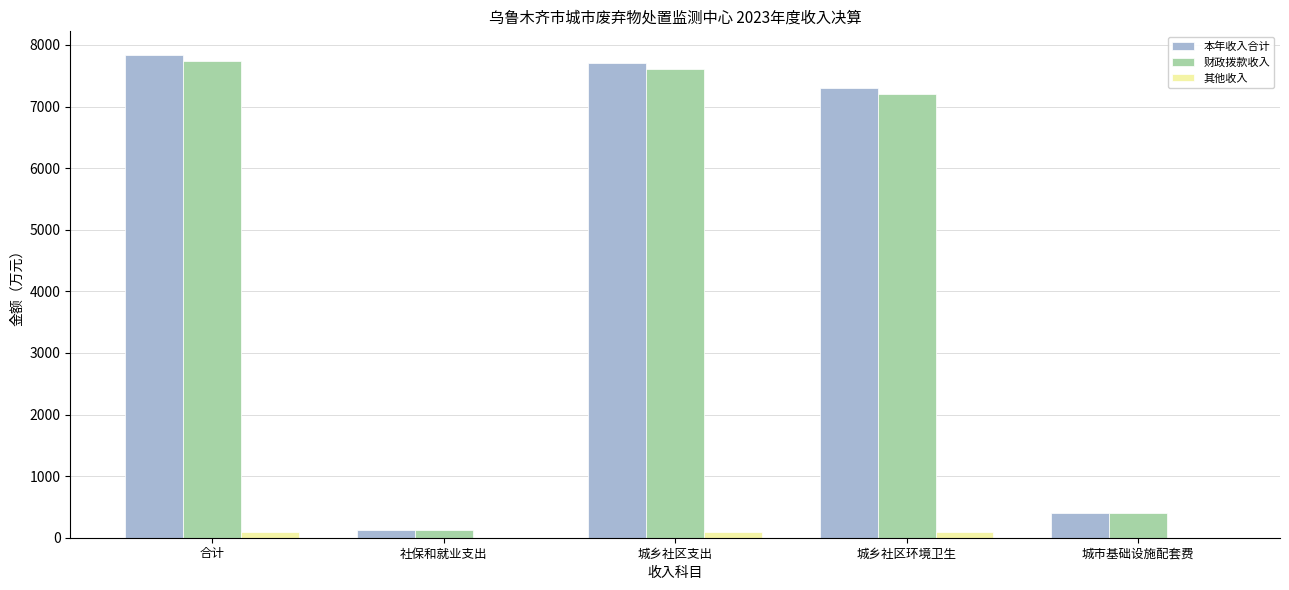

What is the greatest value displayed?

7829.2